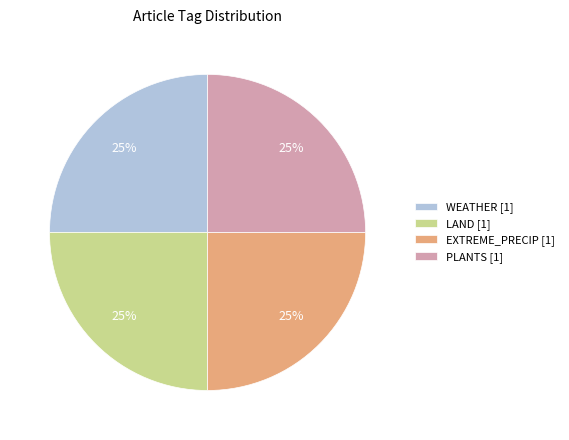

Is there a majority slice in this chart?

No